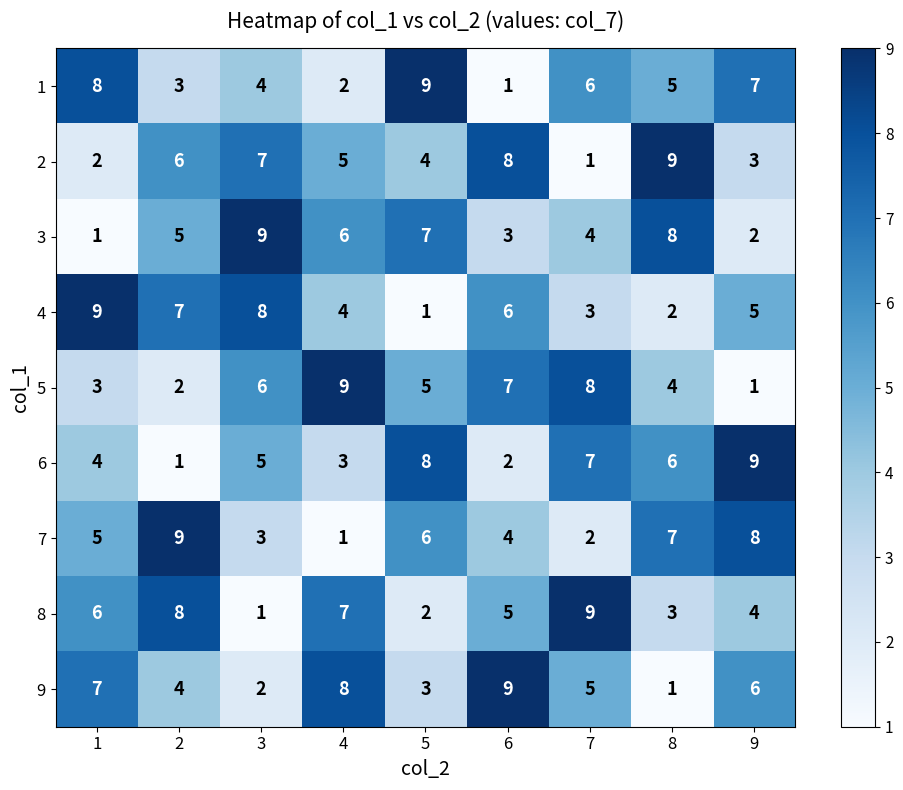

What is the maximum value shown in the chart?

9